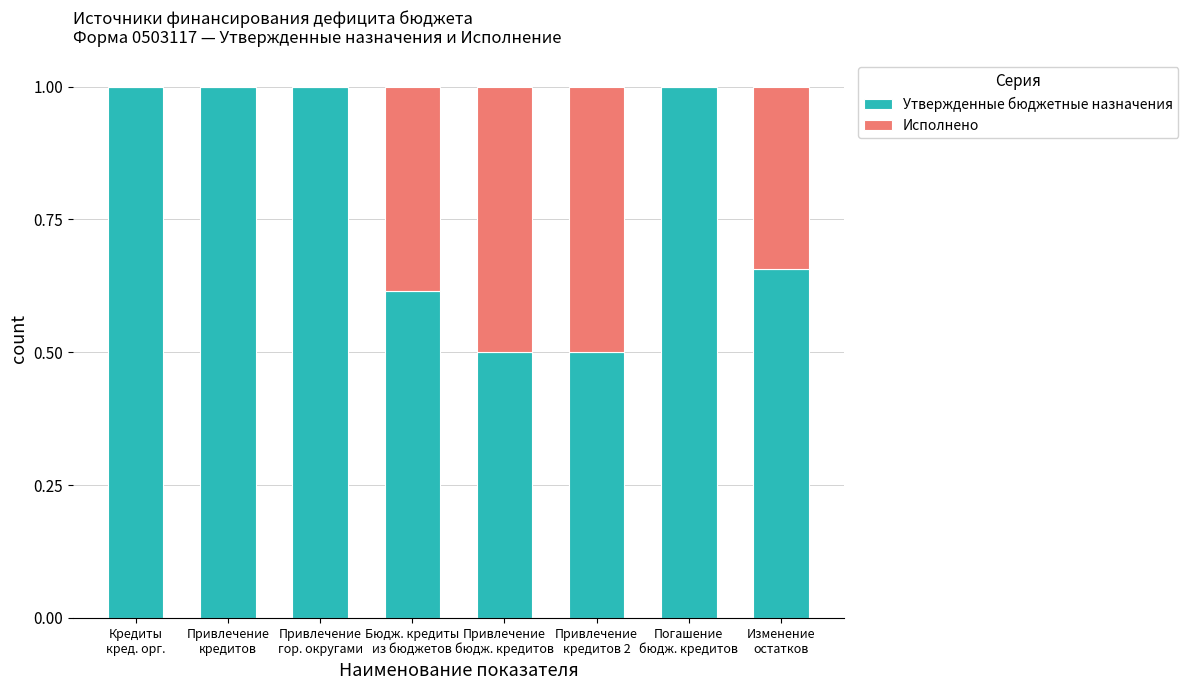

What is the maximum value for Утвержденные бюджетные назначения?

1.0